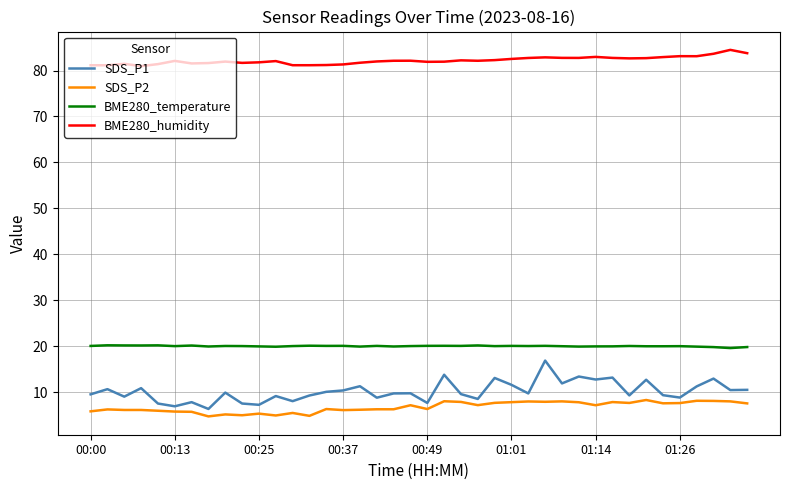

What is the greatest value displayed?

84.5